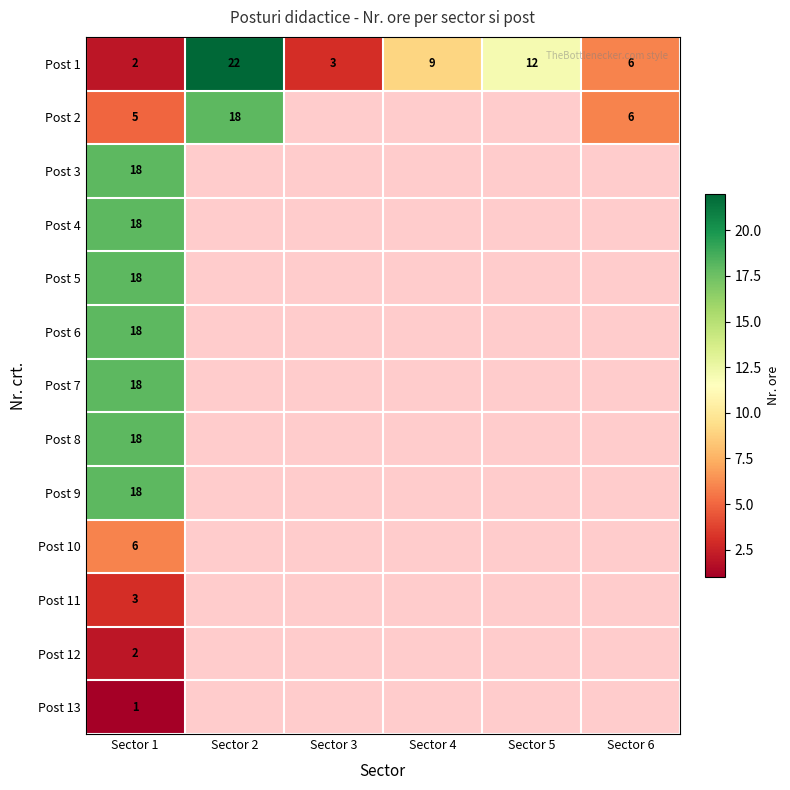

The Post 5 series shows 28 at Sector 1. True or false?

False